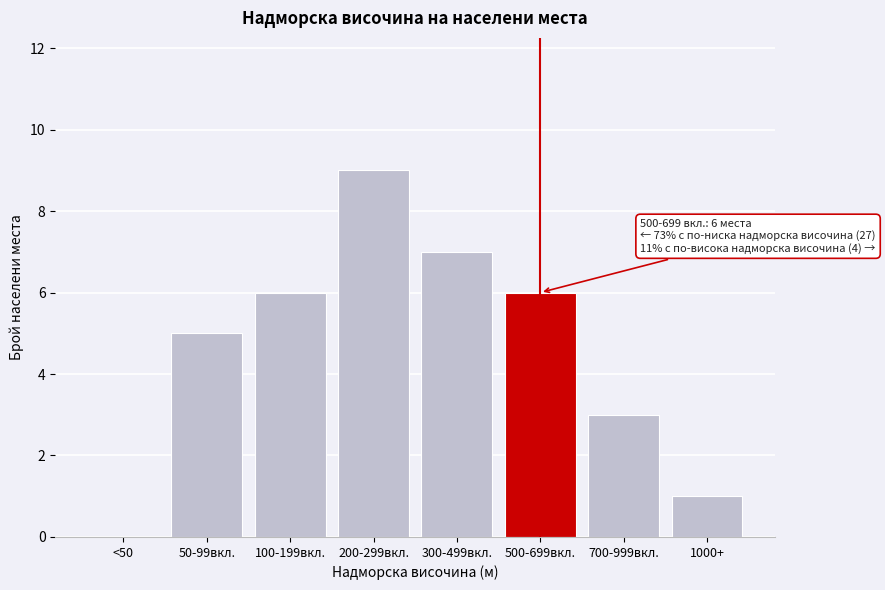

Reading left to right, transcribe all the data shown in this chart.

<50=0	50-99вкл.=5	100-199вкл.=6	200-299вкл.=9	300-499вкл.=7	500-699вкл.=6	700-999вкл.=3	1000+=1